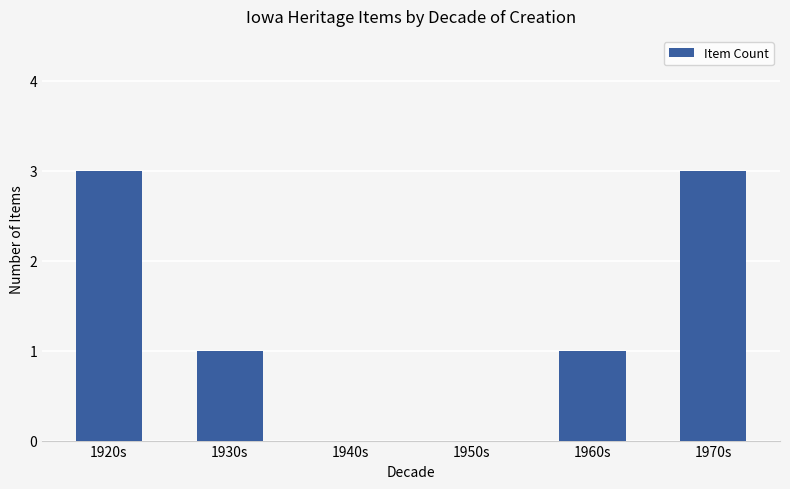

What is the sum of all values?

8